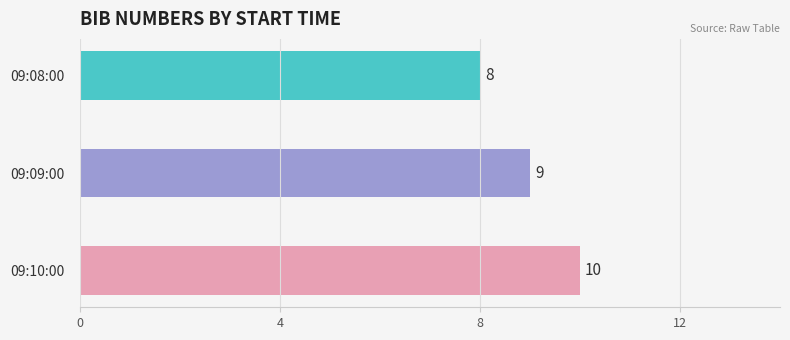

Reading top to bottom, extract all data points from this chart.

09:08:00=8	09:09:00=9	09:10:00=10